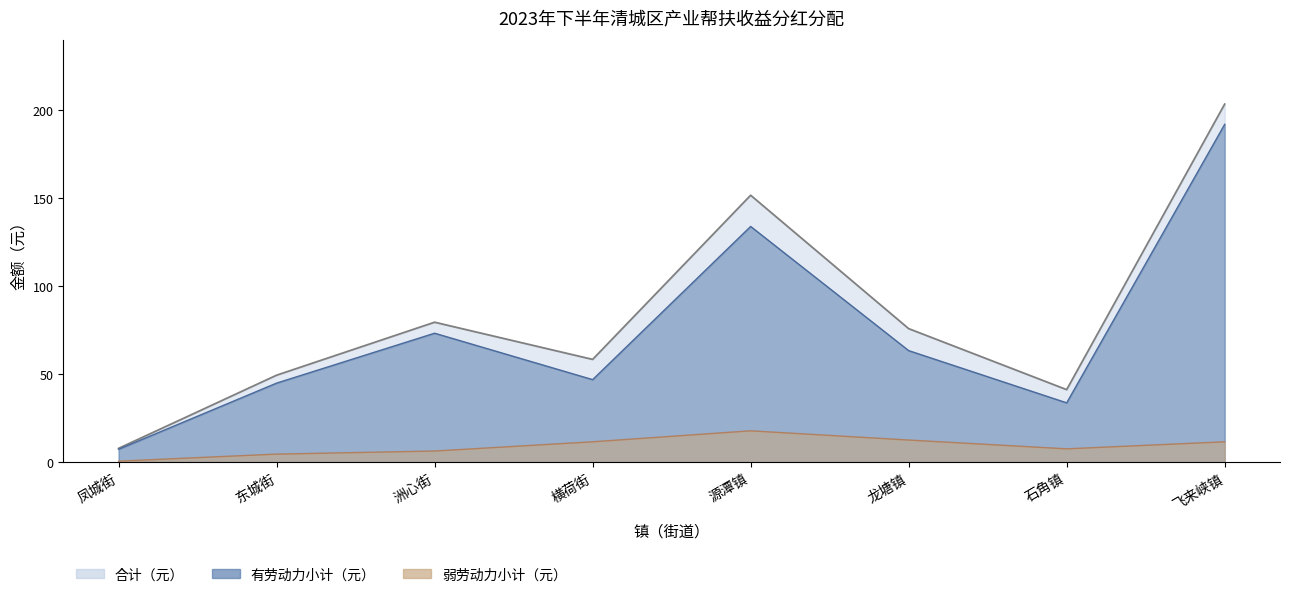

Reading left to right, extract all data points from this chart.

有劳动力脱贫人数: 7.3	44.9	73.3	46.9	134.0	63.4	33.7	192.1
弱劳动力或半劳动力脱贫人数: 0.5	4.5	6.2	11.5	17.8	12.5	7.5	11.5
合计（元）: 7.8	49.4	79.5	58.4	151.7	75.9	41.2	203.6